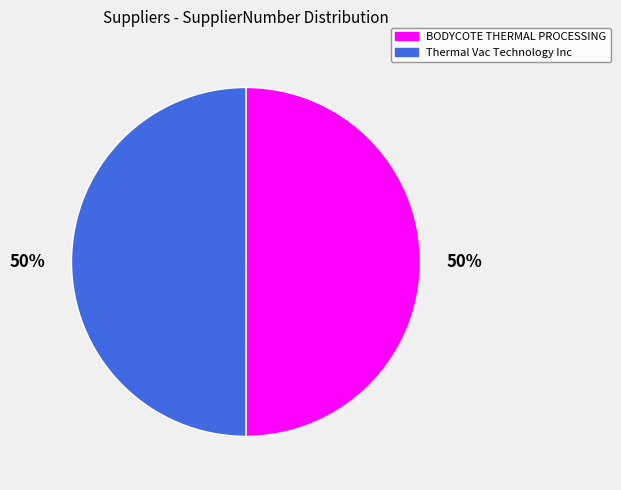

How many slices are in this pie chart?

2